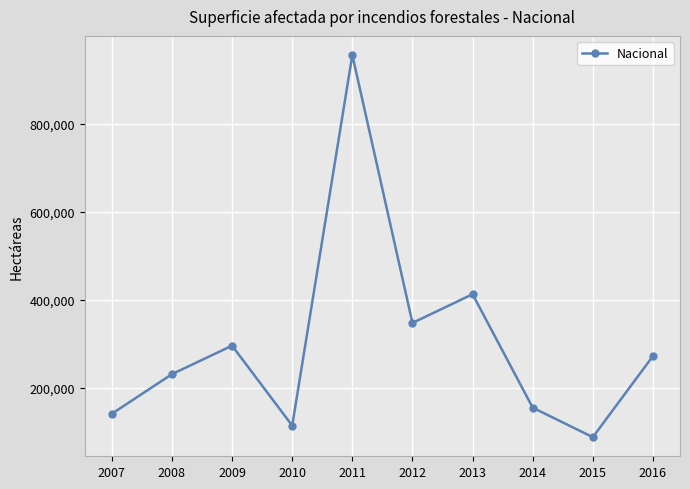

Does the chart display data point markers on the line(s)?

Yes